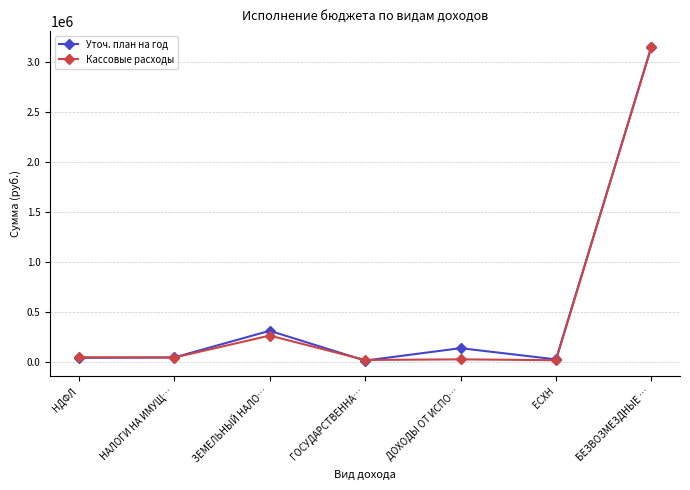

What is the total value across all series at ЗЕМЕЛЬНЫЙ НАЛО…?

569829.2